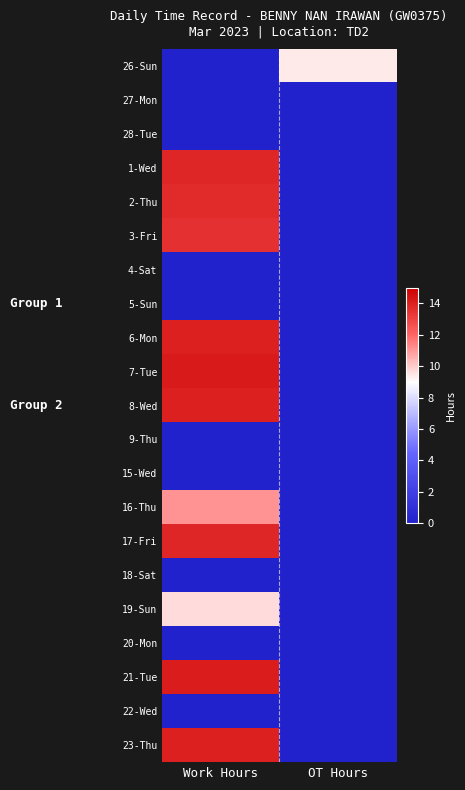

What is the greatest value displayed?

14.2